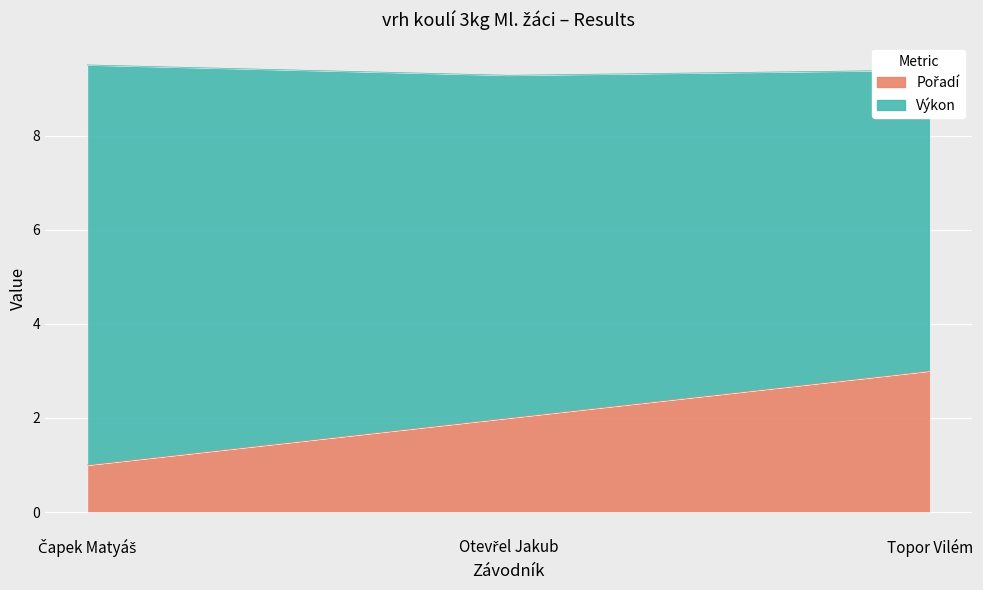

What is the sum of the values at Otevřel Jakub and Topor Vilém?

5